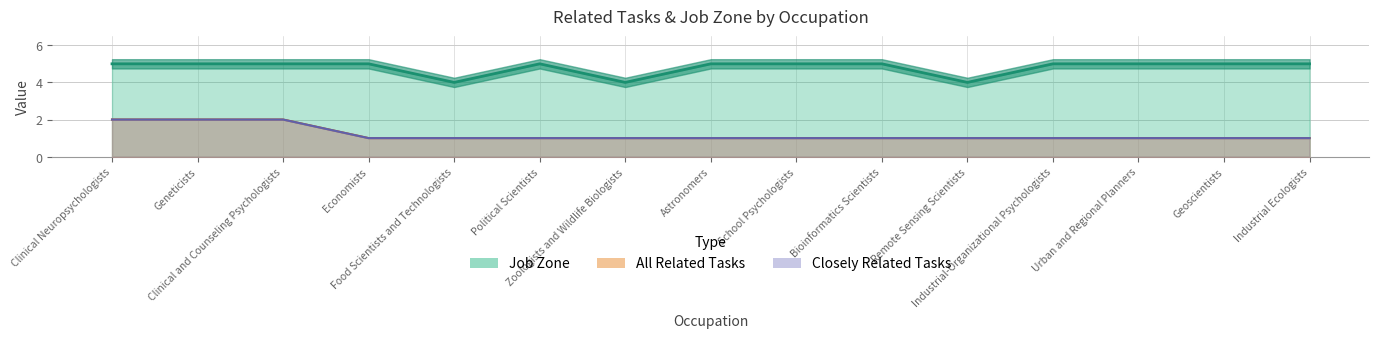

True or false: All Related Tasks and Job Zone cross at least once.

False